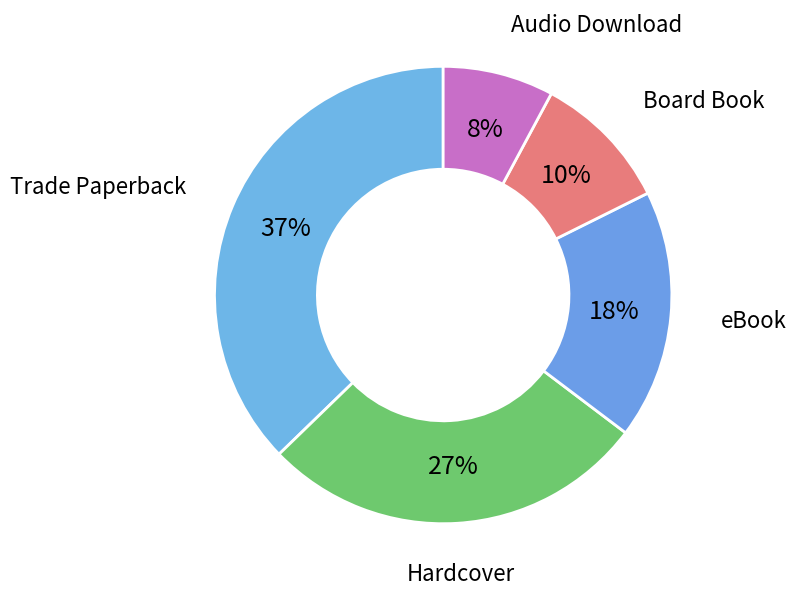

Count the number of slices in the pie.

5